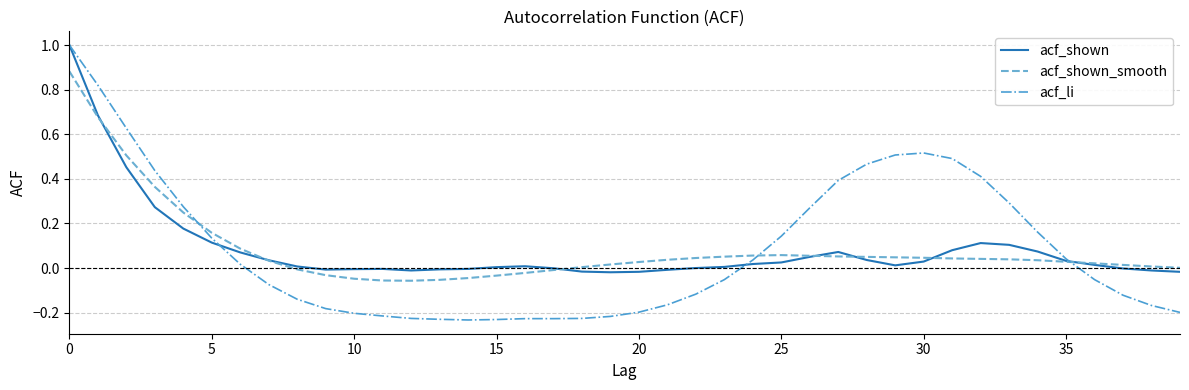

Which series has the largest range (max minus min)?

acf_li